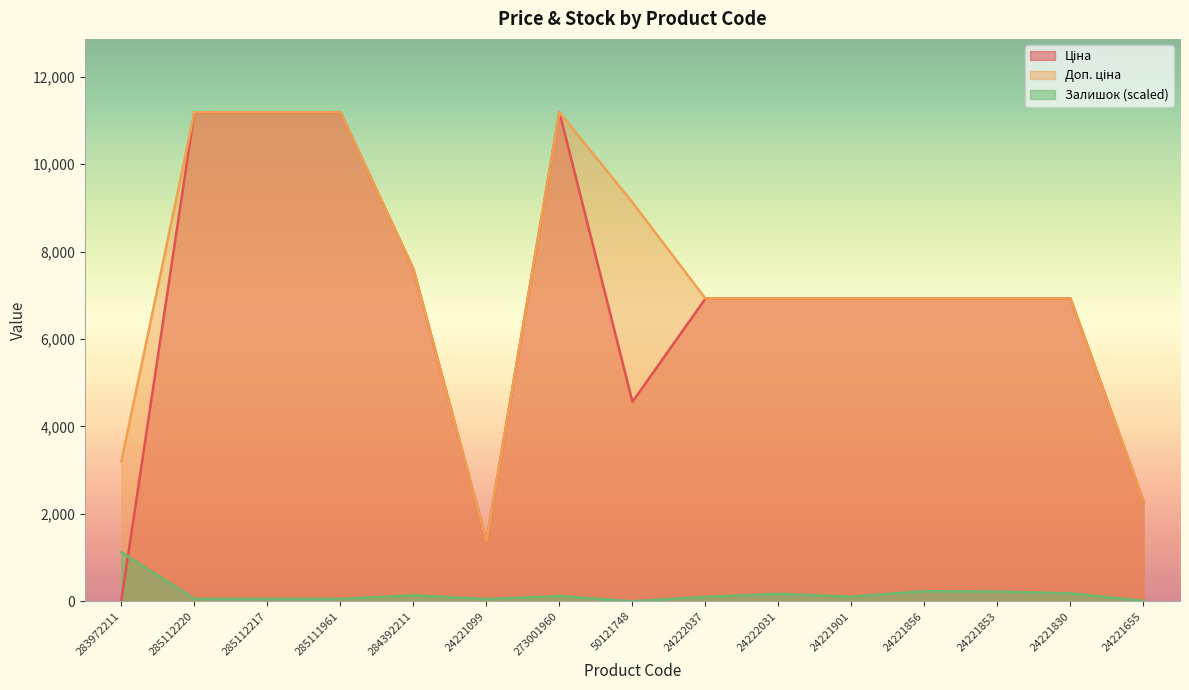

The value of Залишок (scaled) at 283972211 is 1118.8. True or false?

True